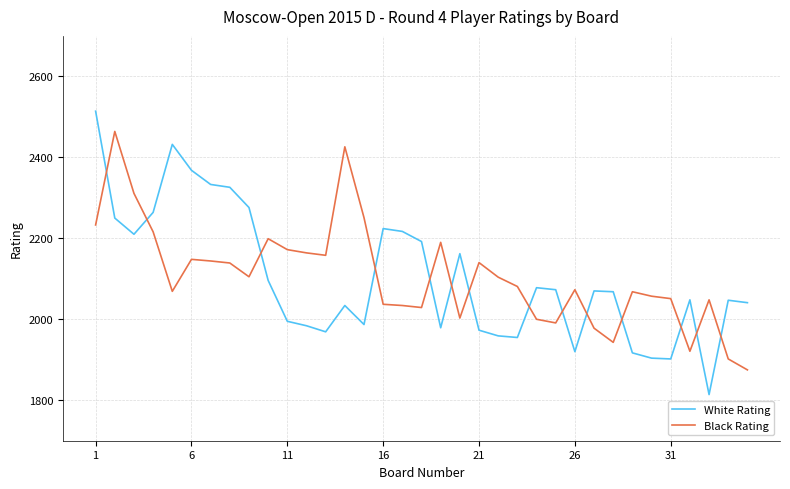

What is the minimum value shown in the chart?

1814